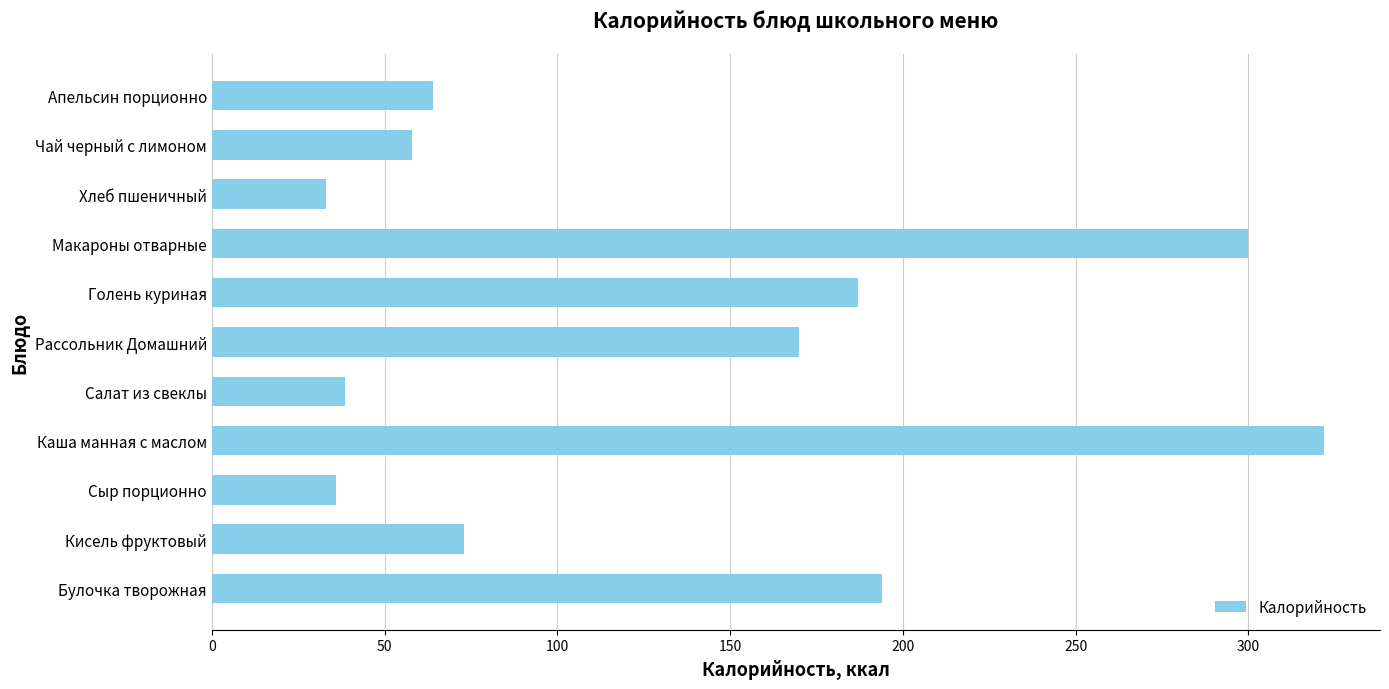

Approximately how many times larger is the value at Булочка творожная compared to Салат из свеклы?

5.0